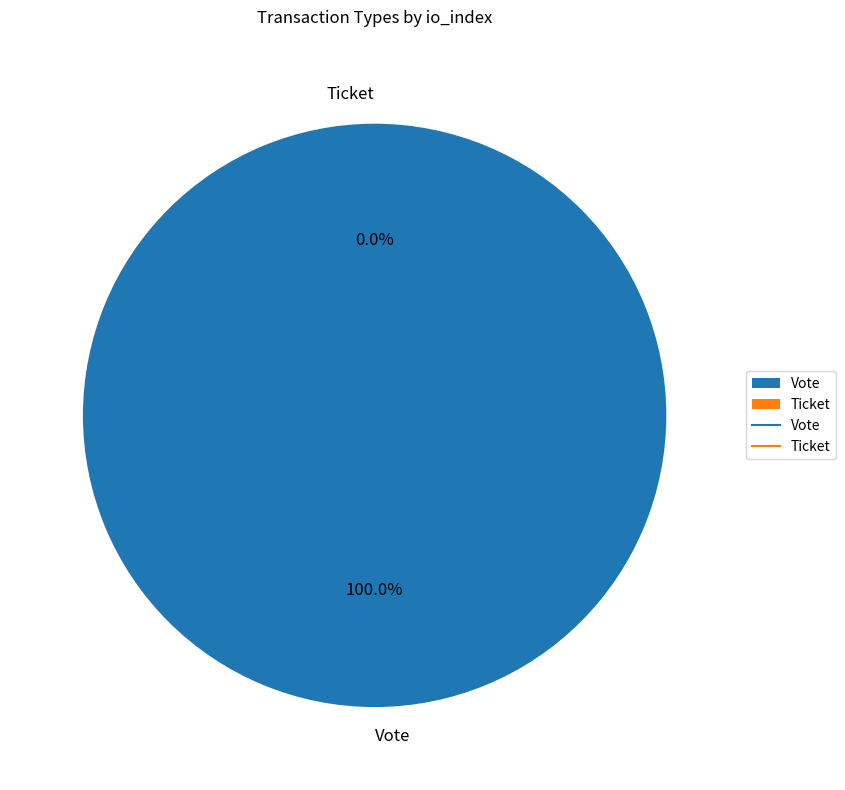

Rank the categories by value from lowest to highest.

Ticket, Vote